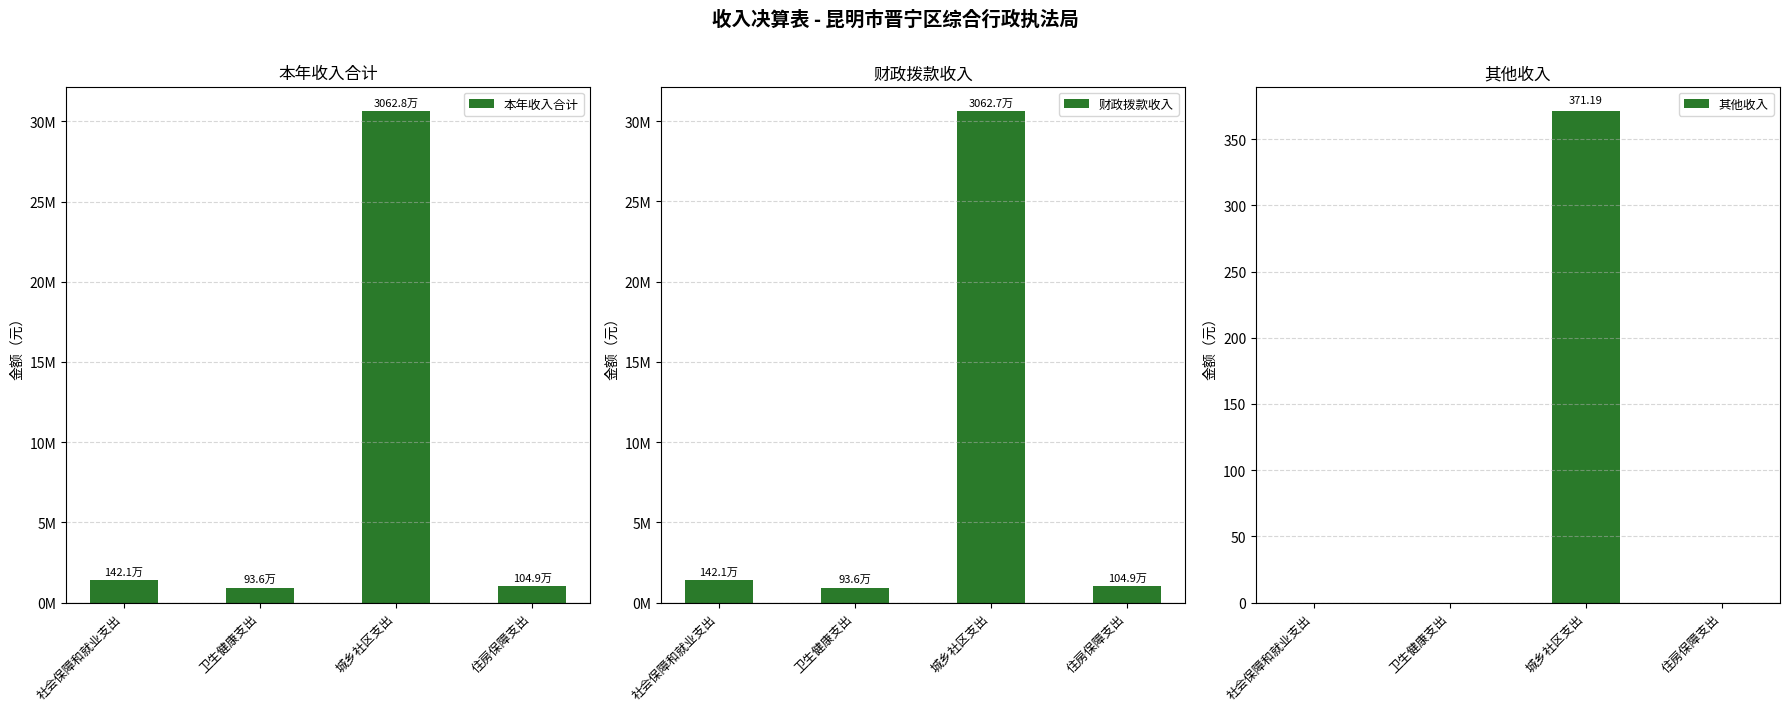

True or false: 财政拨款收入 has a value of 241223.2 at 卫生健康支出.

False